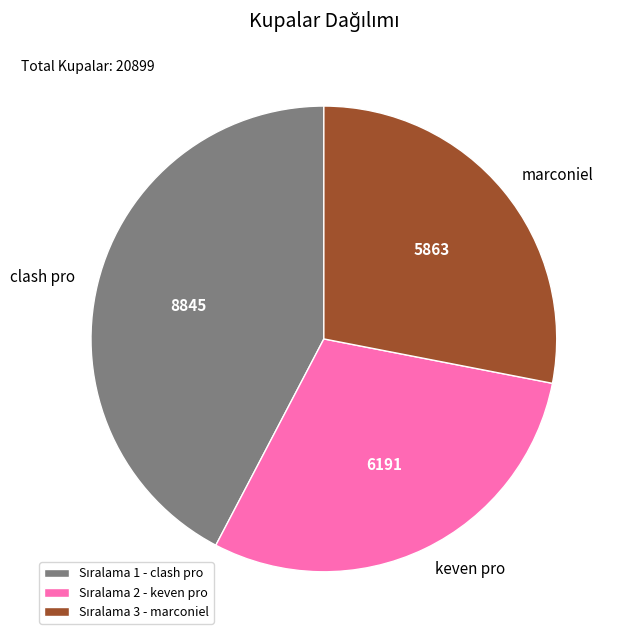

Combined, do clash pro and marconiel account for over 50%?

Yes